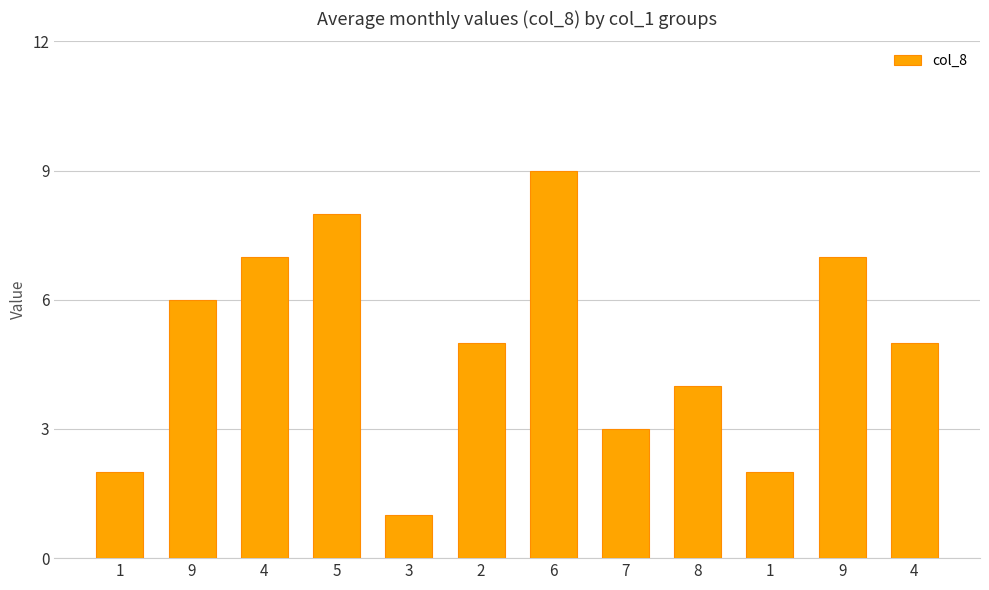

What is the difference between the values at 5 and 6?

1